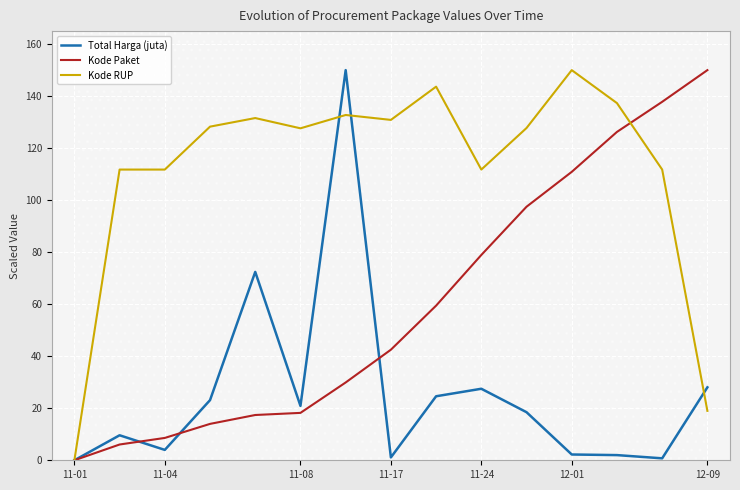

The Total Harga (juta) series shows 28.0 at 12-09. True or false?

True